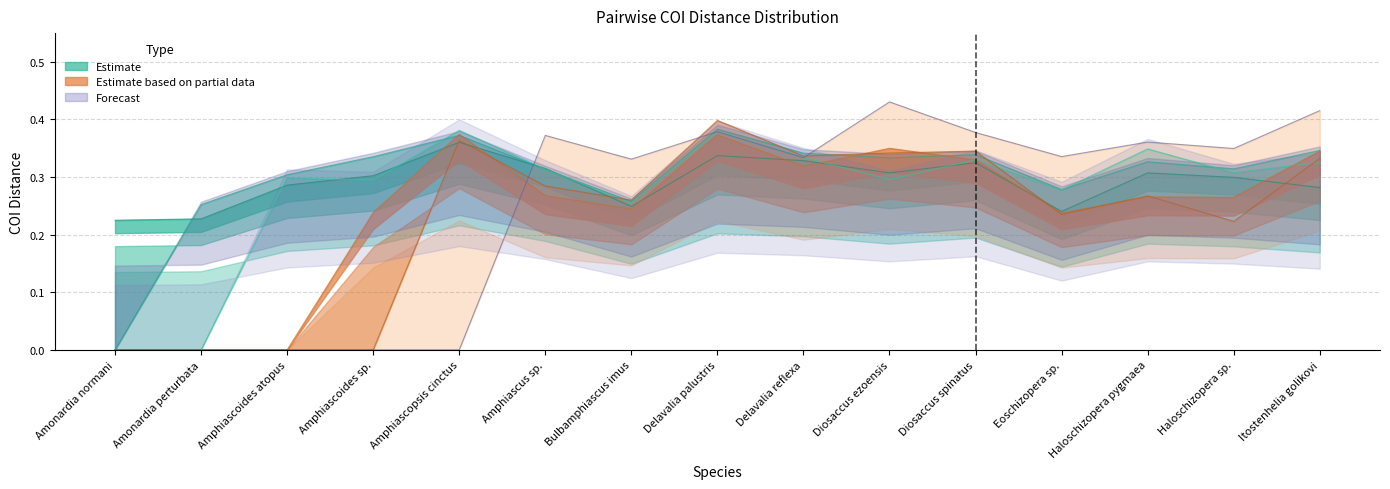

How many interior local valleys does the col_5 series have?

4